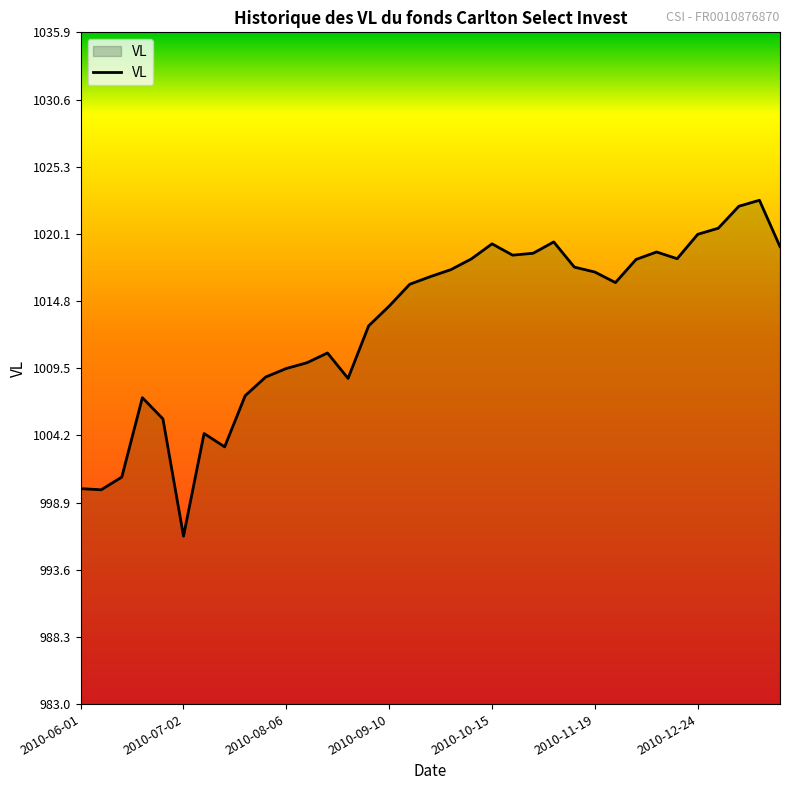

What is the minimum value shown in the chart?

996.3